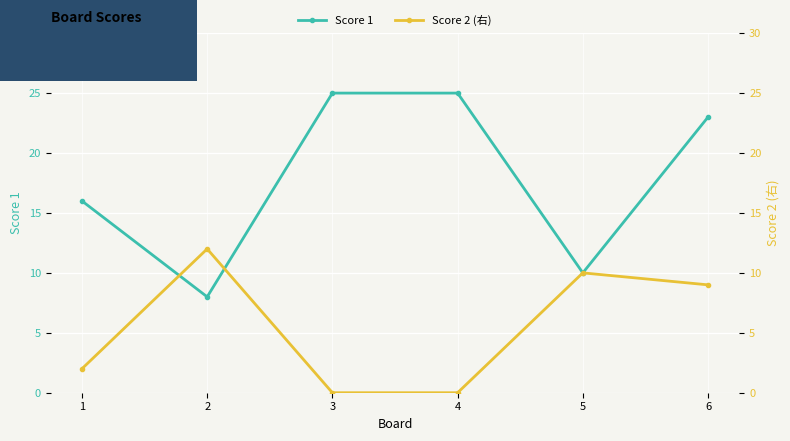

Which series ends up on top after the final intersection of Score 1 and Score 2 (right)?

Score 1